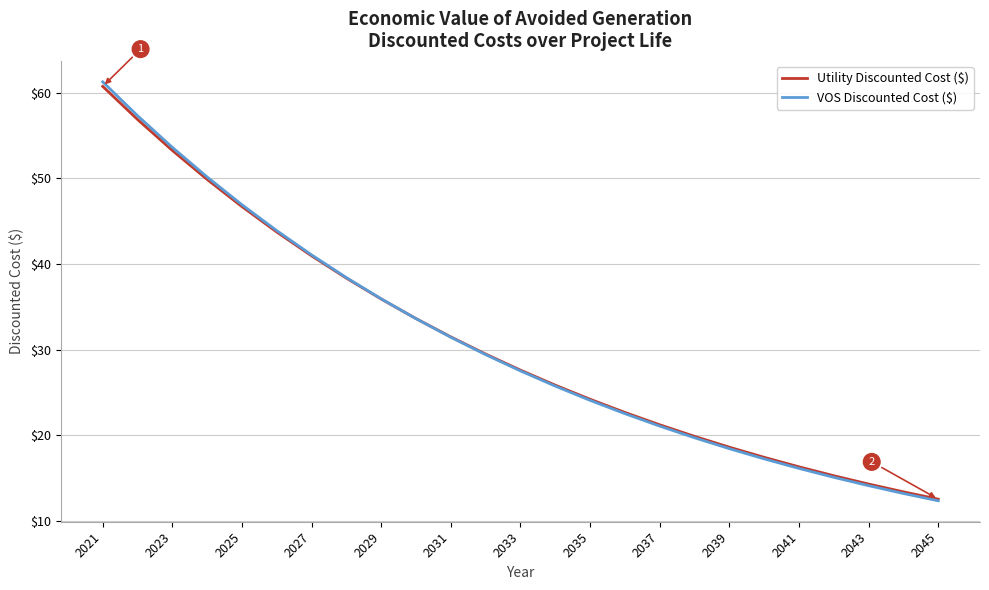

Does the chart have visible grid lines?

Yes